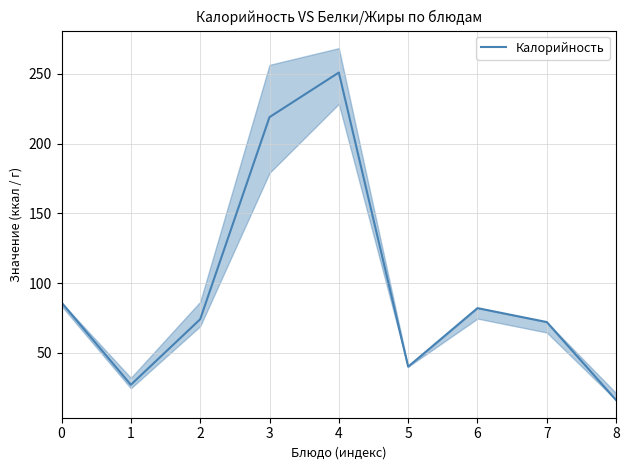

What is the difference between the maximum and minimum values?

235